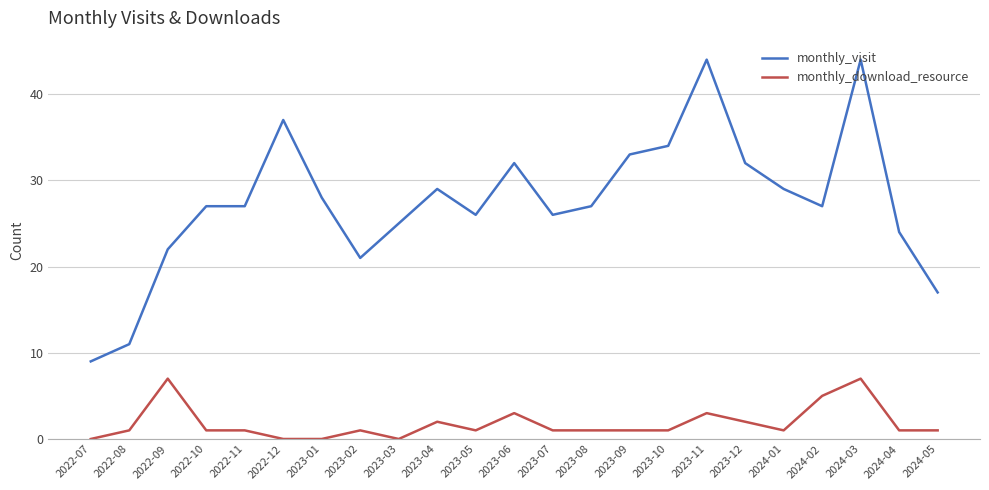

What is the spread (max minus min) of values at 2023-03?

25